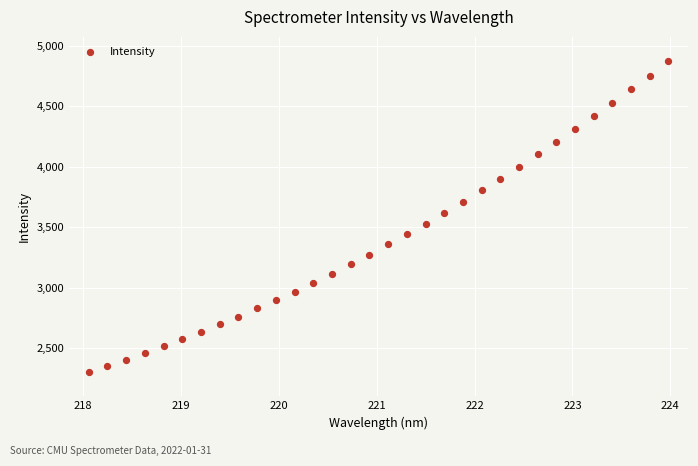

What is the range of X values (max minus min)?

5.9